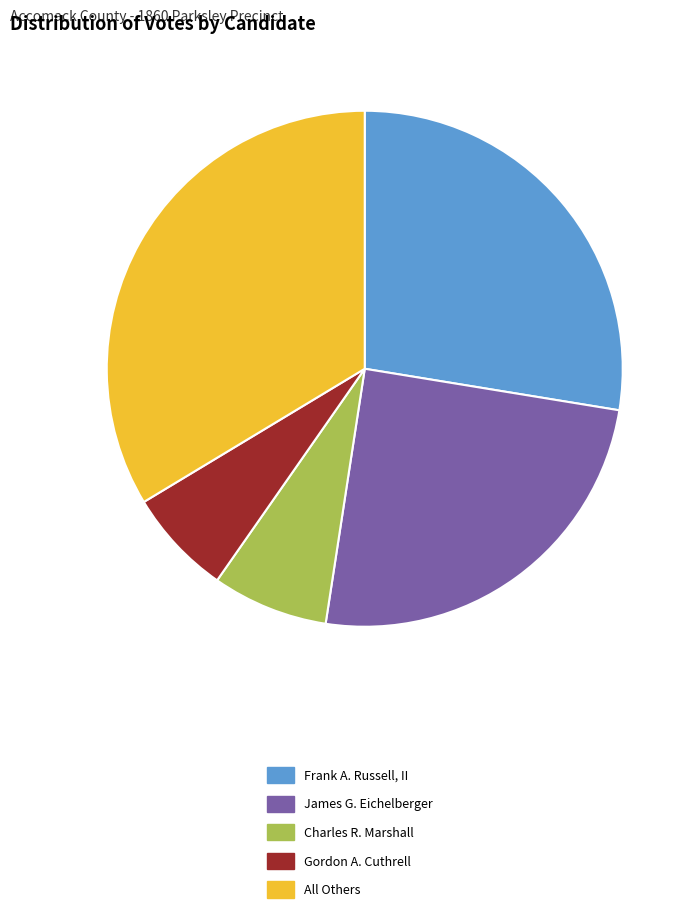

Between Gordon A. Cuthrell and All Others, which is larger?

All Others